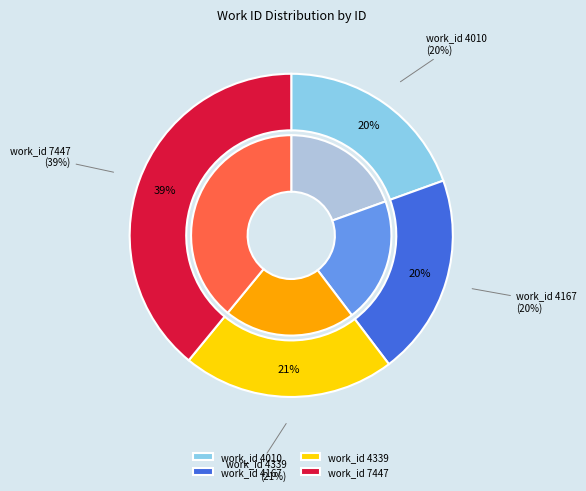

To the nearest percent, what portion does 4167 represent?

20%